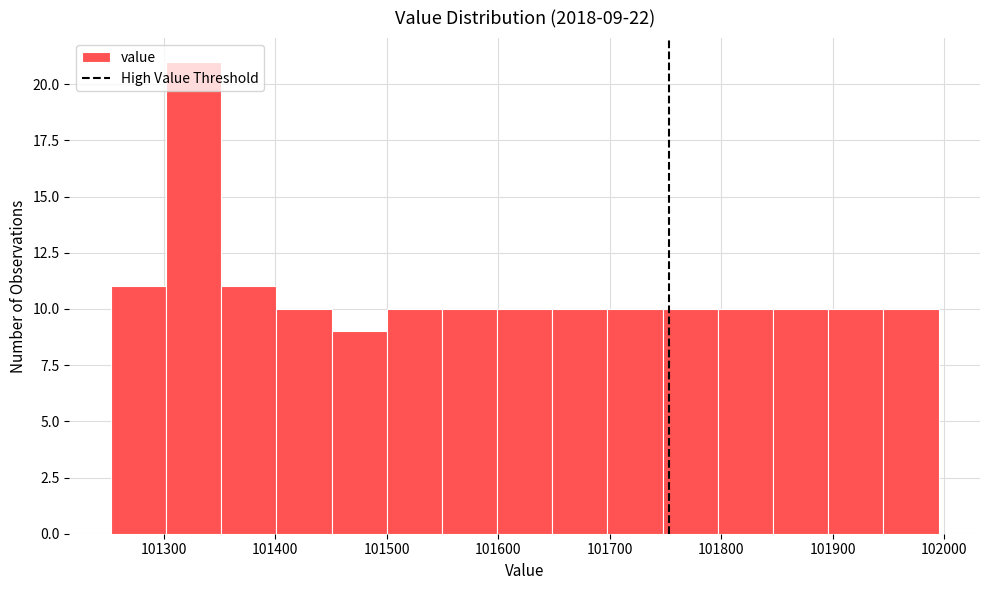

Which range on the x-axis has the tallest bar?

101300 to 101350